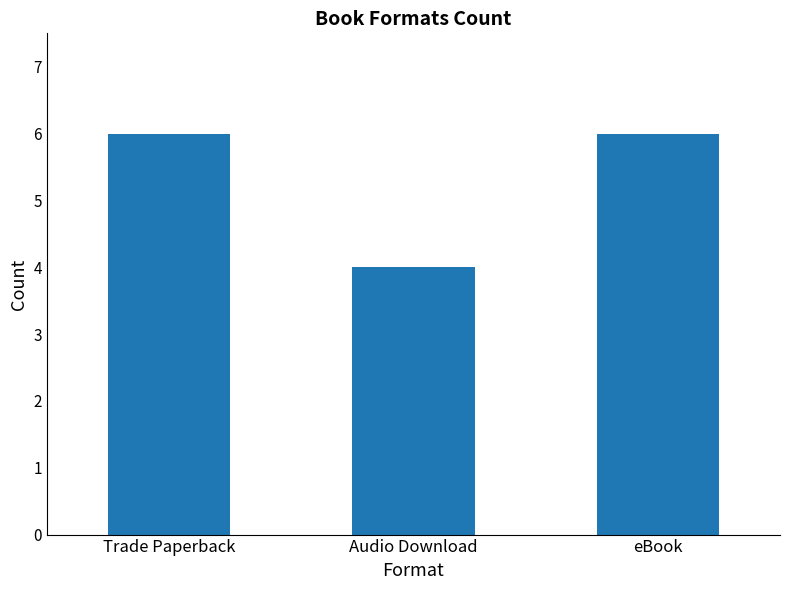

What position from the right is Trade Paperback?

3